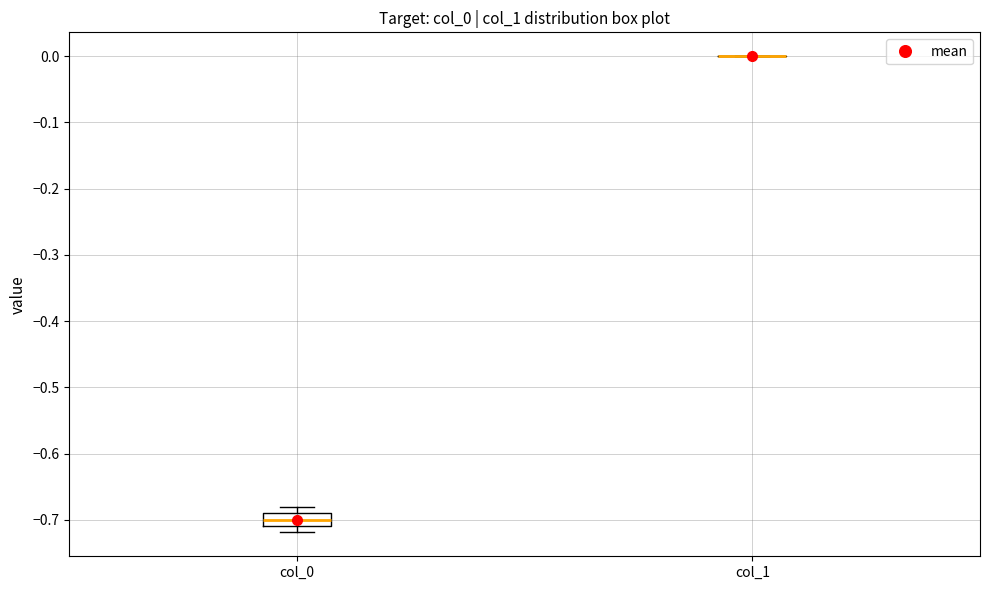

Reading left to right, read every box against the y-axis: the position of its median line, the range the box covers, and the ends of its whiskers. The values are not printed on the chart, so give them approximately, as read against the axis.

col_0: median -0.70, box -0.71 to -0.69, whiskers -0.72 to -0.68
col_1: box collapsed to a line at 0.00, whiskers 0.00 to 0.00